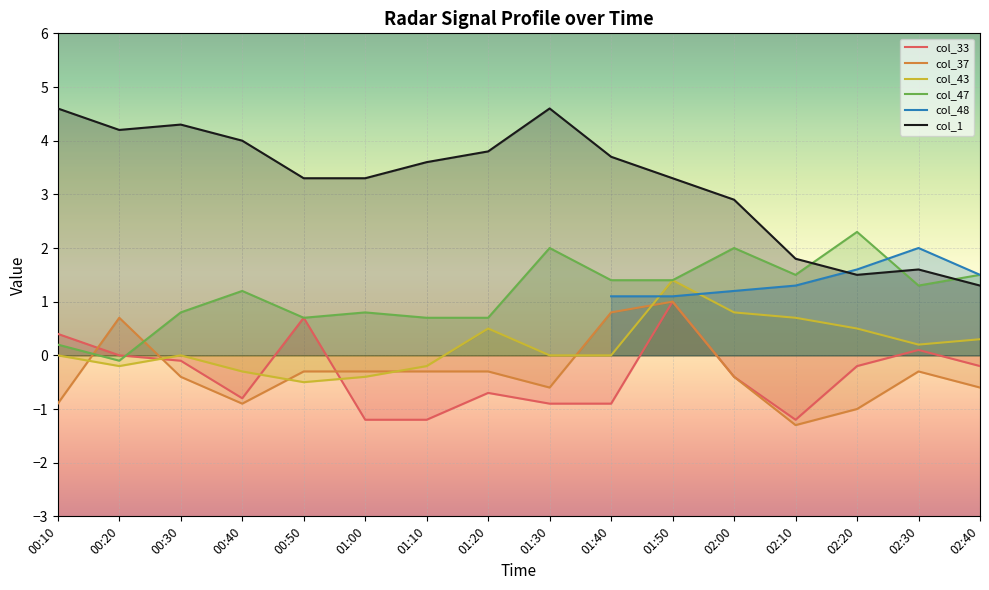

Where does the col_47 series first go above 1?

00:40